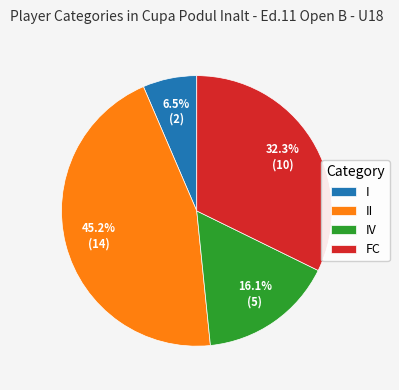

Which category has the smallest portion of the pie?

I